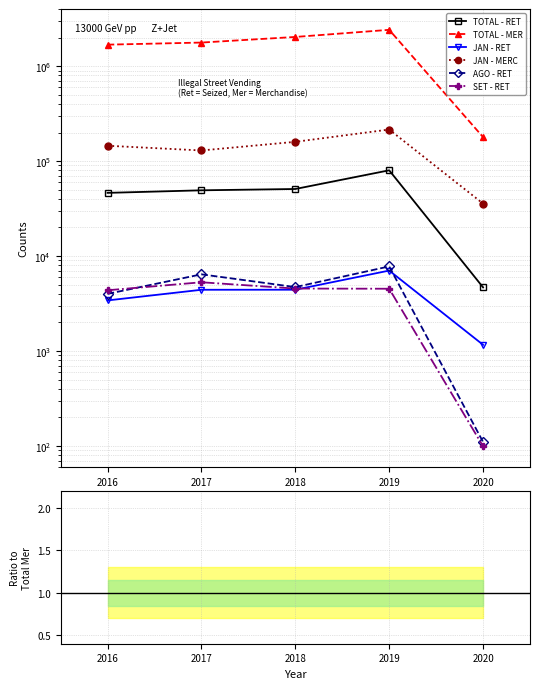

Rank the categories by AGO - RET value from lowest to highest.

2020, 2016, 2018, 2017, 2019